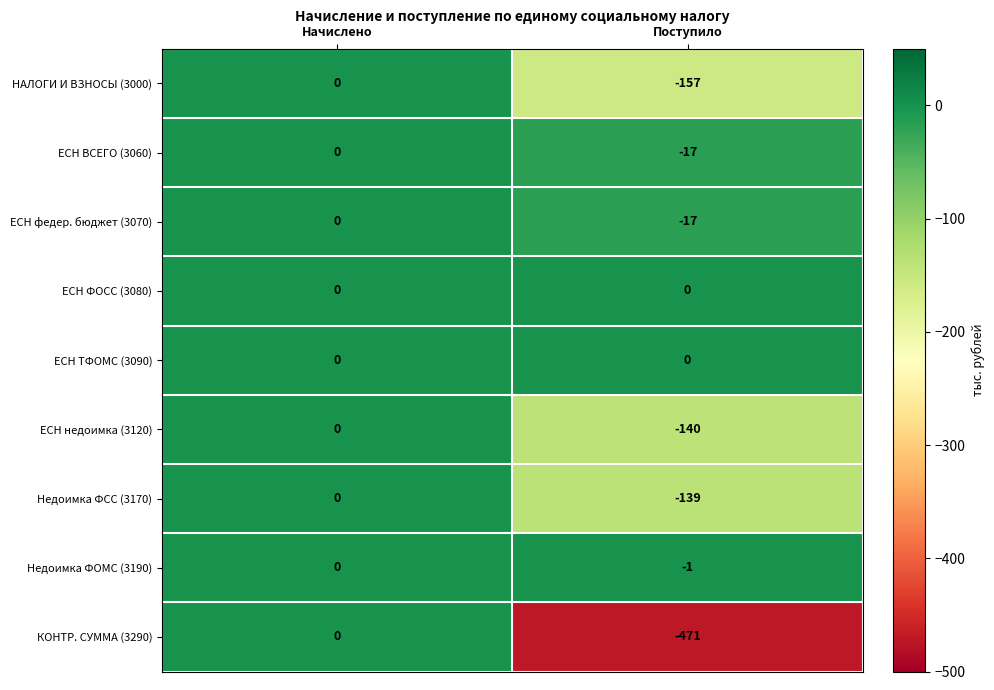

Rank the categories by ЕСН ВСЕГО (3060) value from highest to lowest.

Начислено, Поступило